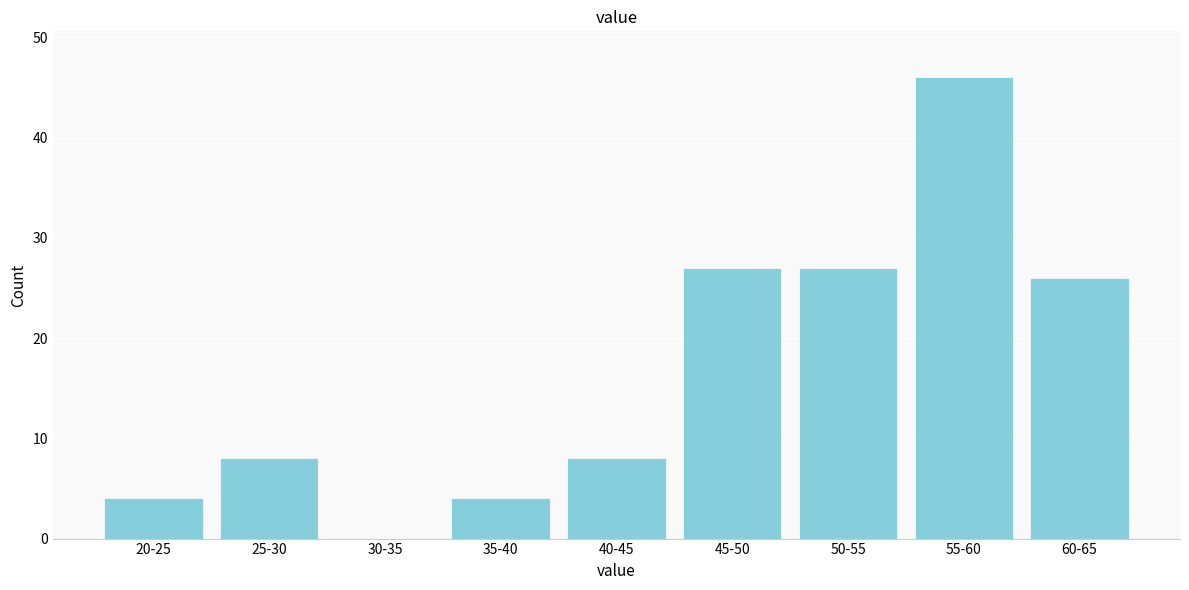

Reading left to right, what are all the values shown in this chart?

20-25=4	25-30=8	30-35=0	35-40=4	40-45=8	45-50=27	50-55=27	55-60=46	60-65=26